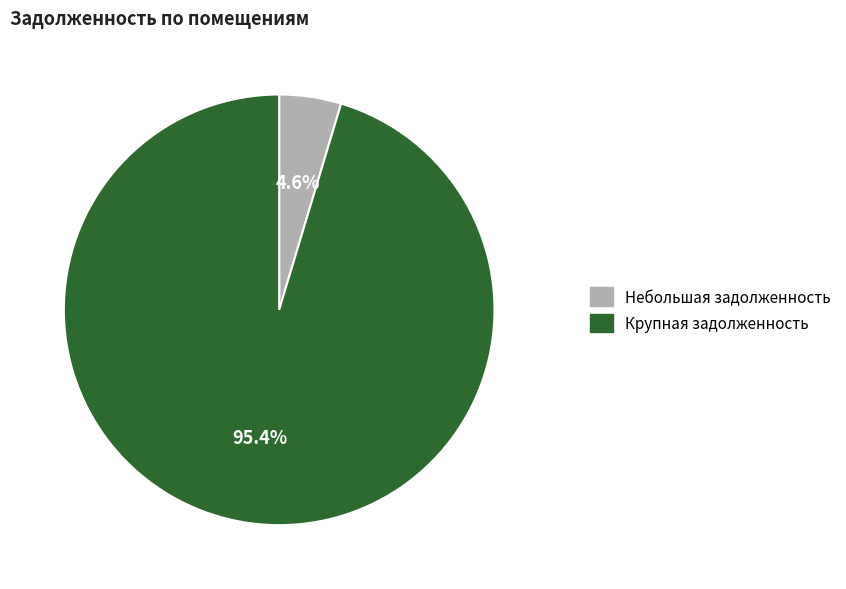

Is there any slice that represents more than half of the pie?

Yes